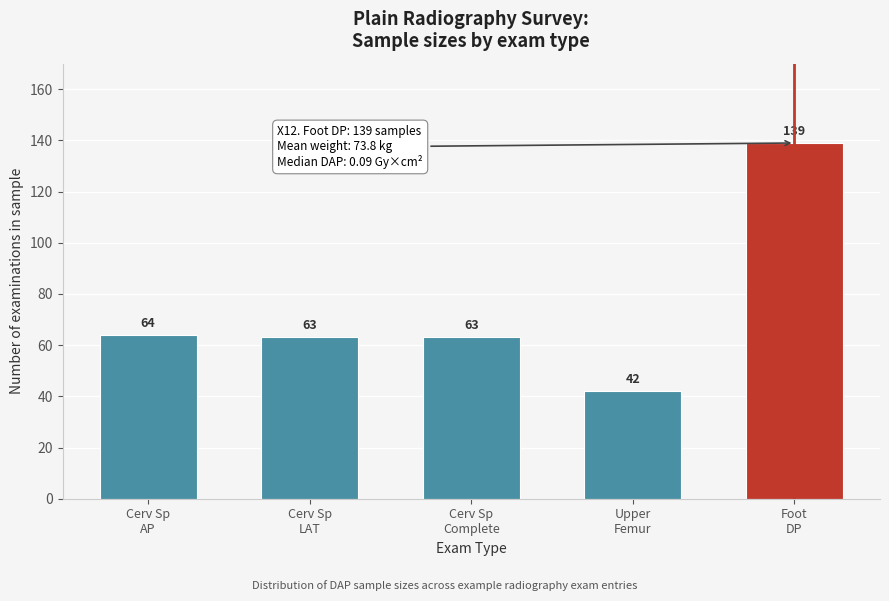

Reading left to right, list all the values displayed in this chart.

64	63	63	42	139